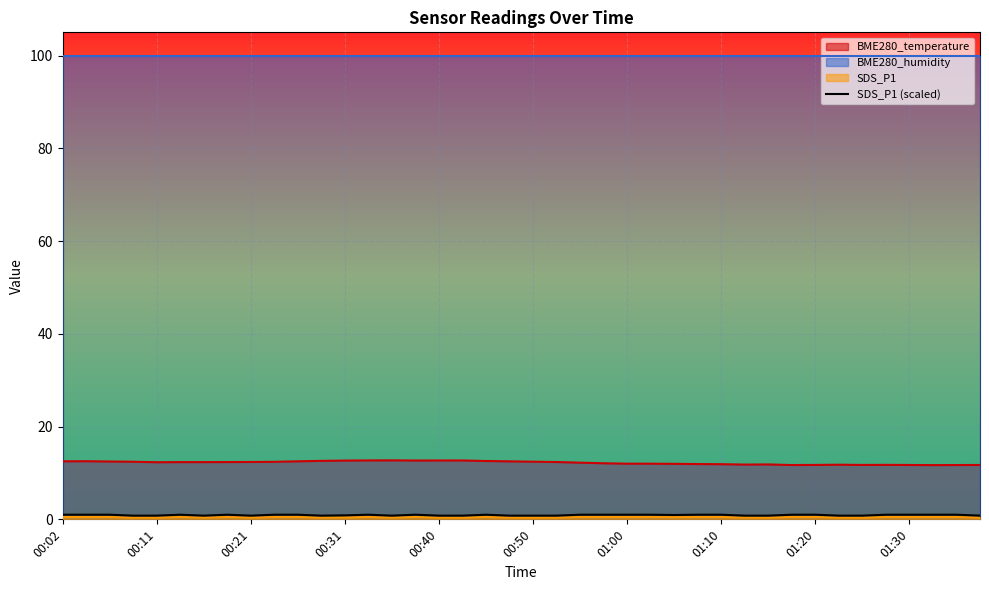

What is the lowest value of the BME280_temperature series?

11.7